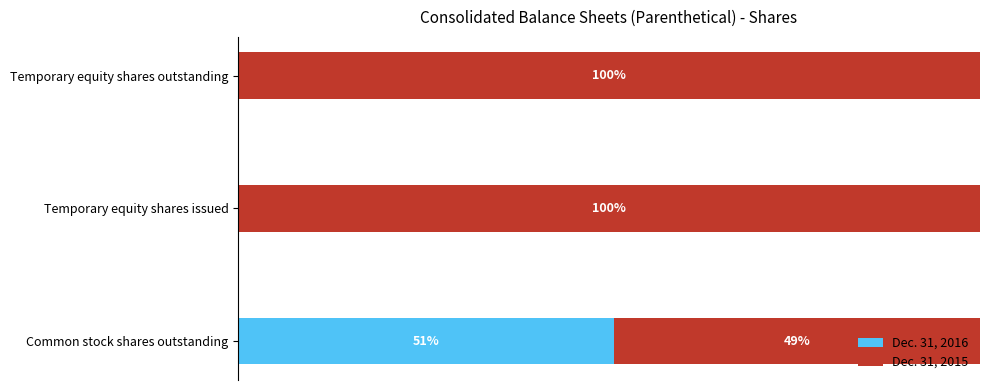

Which series has the largest total across all categories?

Dec. 31, 2015